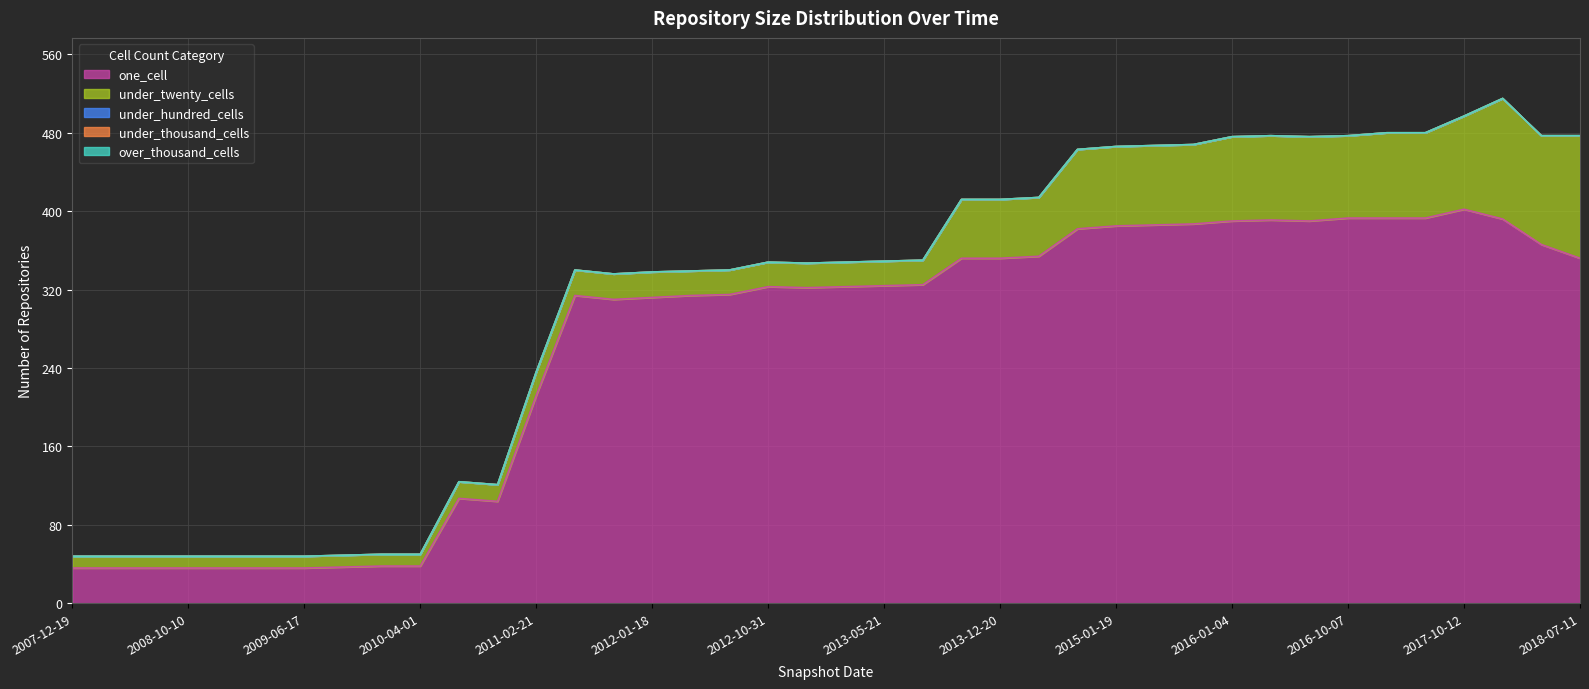

What is the label of the 11th point from the left?

2010-07-26